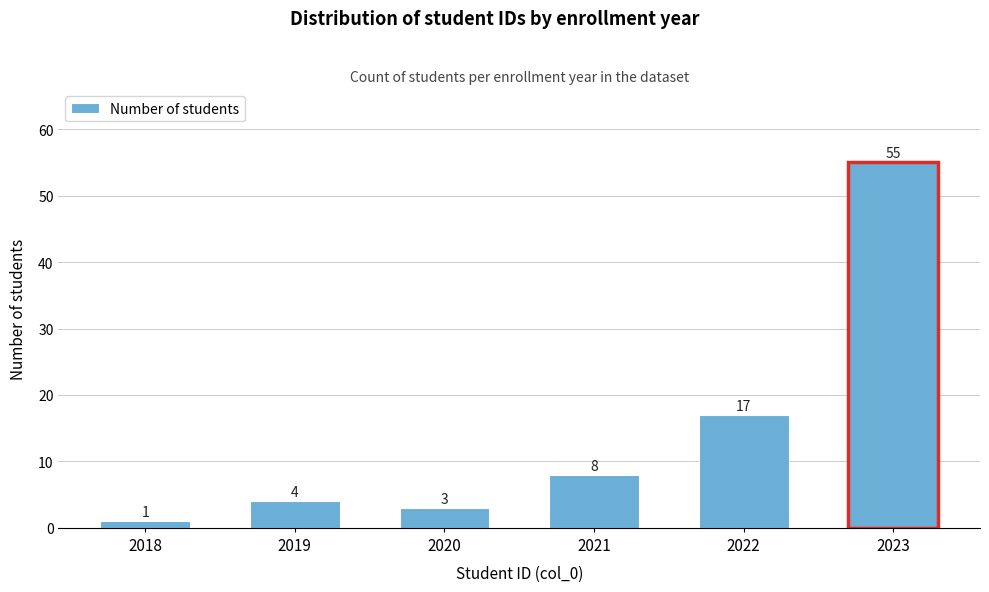

Reading left to right, extract all data points from this chart.

1	4	3	8	17	55